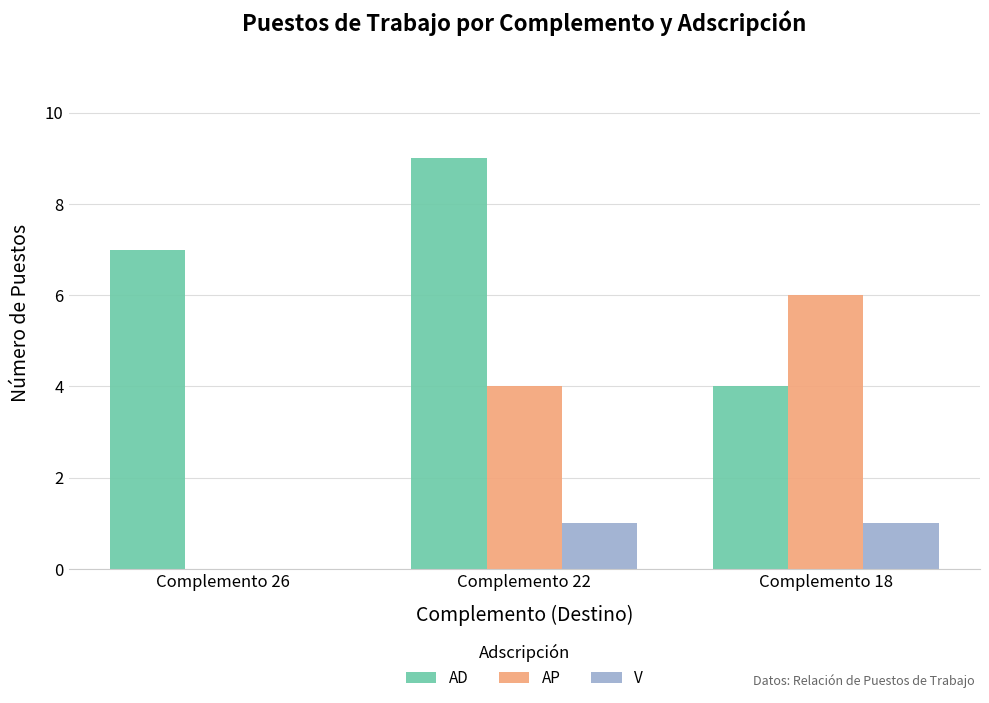

Reading right to left, what are all the values shown in this chart?

AD: 4	9	7
AP: 6	4	0
V: 1	1	0